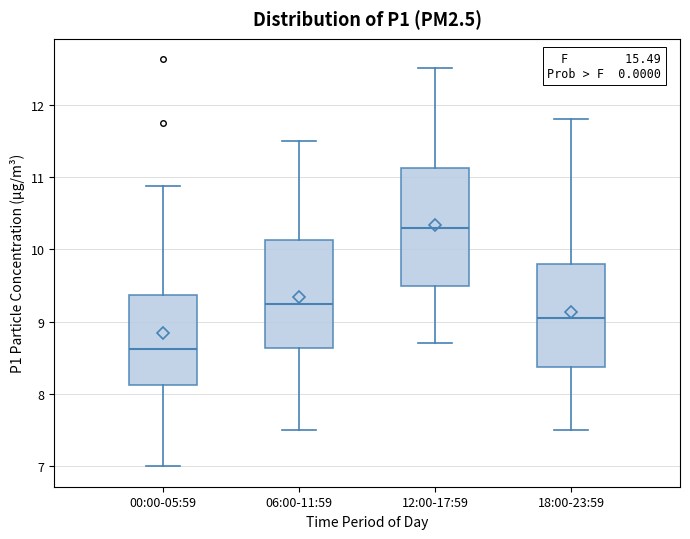

Reading left to right, transcribe this box plot: for each box, give where its median line is, the range the box spans, and where its two whiskers end, as read against the y-axis. The values are not printed on the chart, so give them approximately, as read against the axis.

00:00-05:59: median 8.6, box 8.1 to 9.4, whiskers 7.0 to 10.9
06:00-11:59: median 9.3, box 8.6 to 10.1, whiskers 7.5 to 11.5
12:00-17:59: median 10.3, box 9.5 to 11.1, whiskers 8.7 to 12.5
18:00-23:59: median 9.1, box 8.4 to 9.8, whiskers 7.5 to 11.8